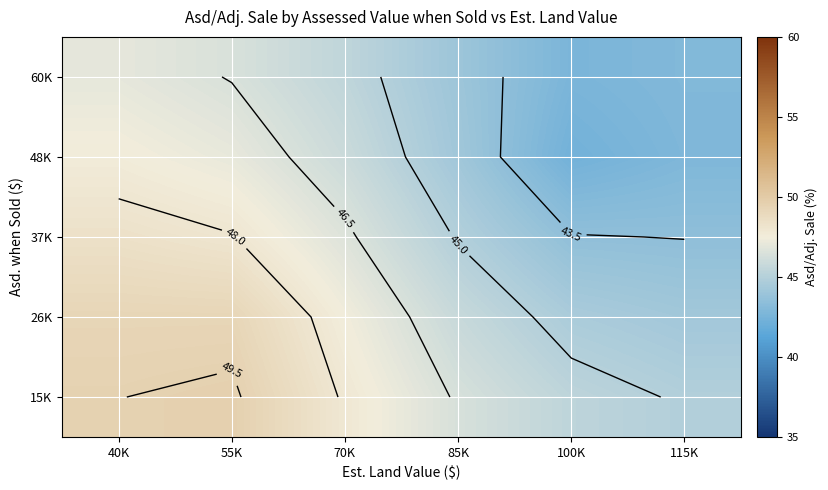

Count the number of categories in the chart.

6